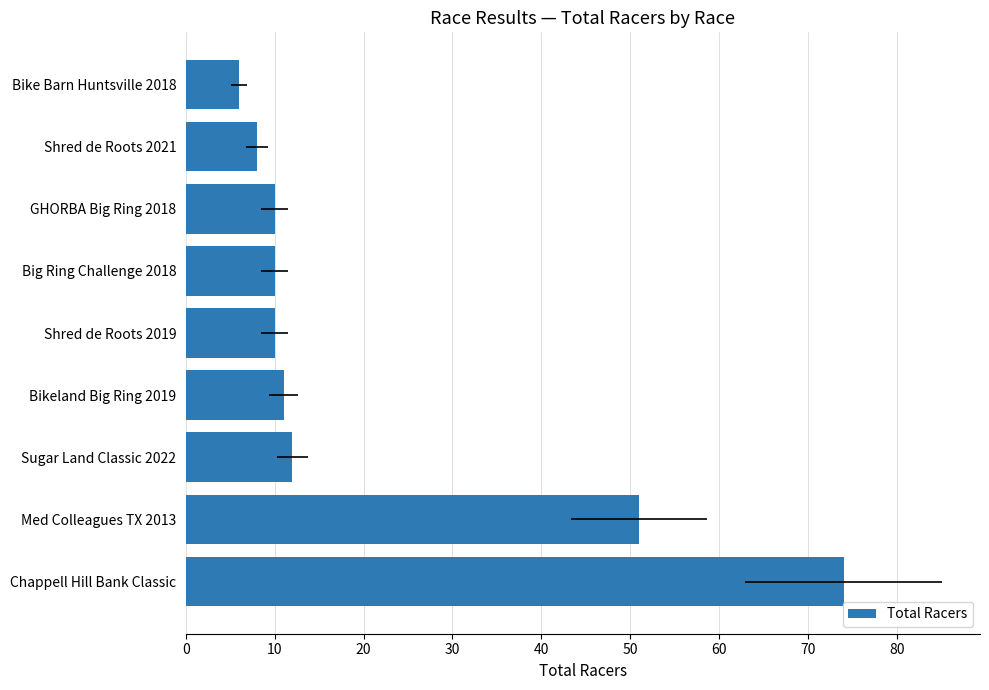

Are the bars horizontal?

Yes